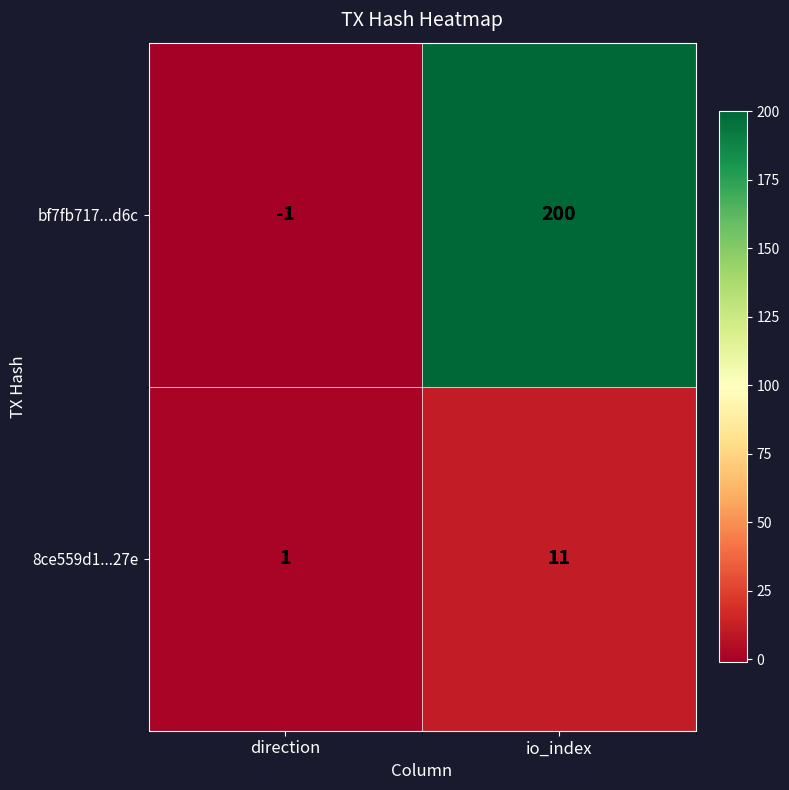

How many data points does each series have?

2